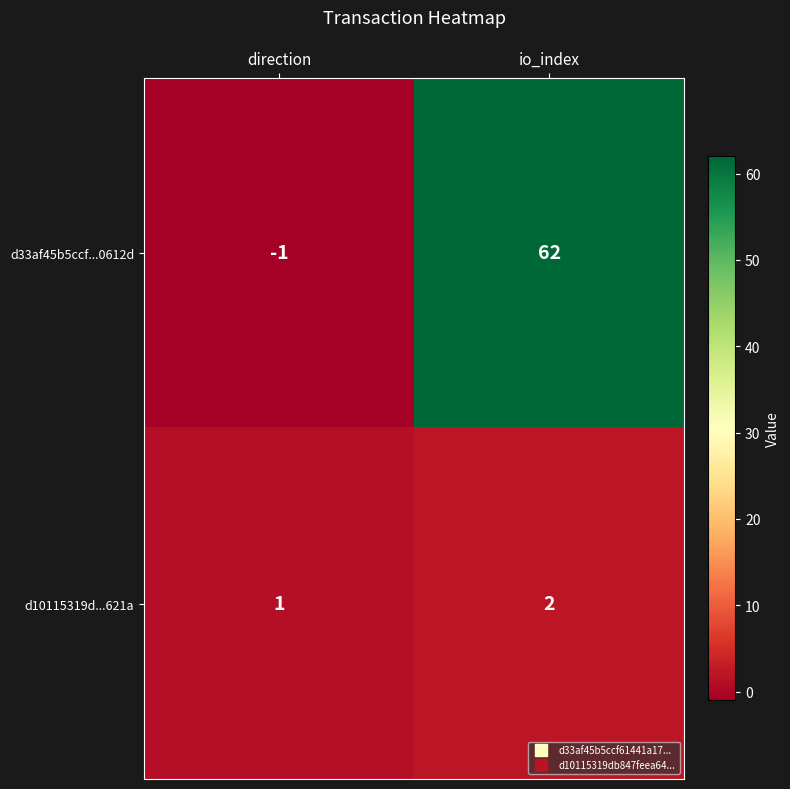

At which label is d10115319d...621a closest to 1?

direction